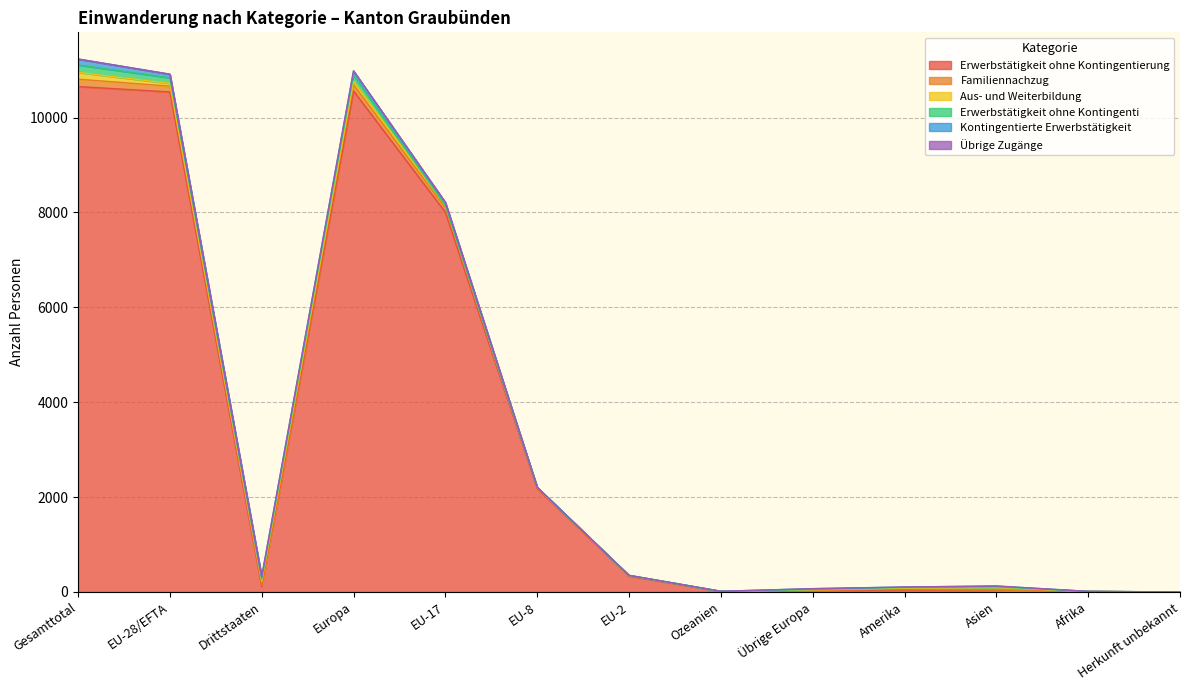

What is the label of the 1st point from the right?

Herkunft unbekannt